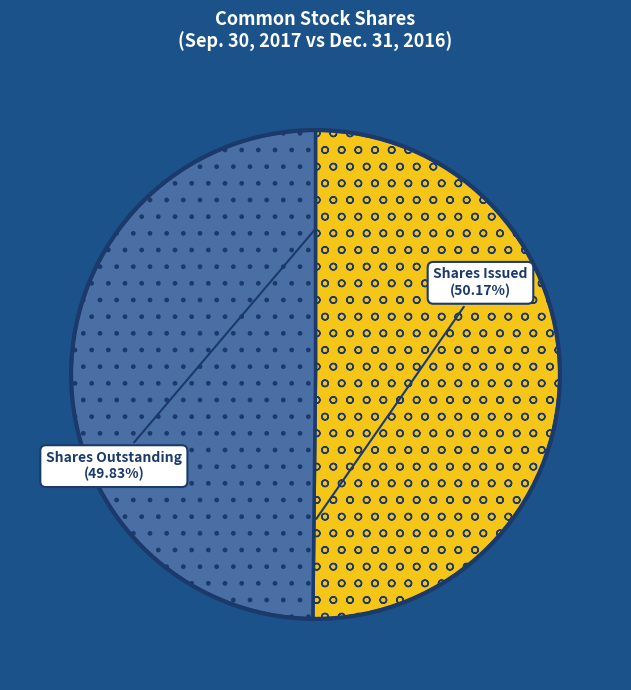

What is the change in value from Common stock, shares issued (Sep. 30, 2017) to Common stock, shares outstanding (Dec. 31, 2016)?

-44258